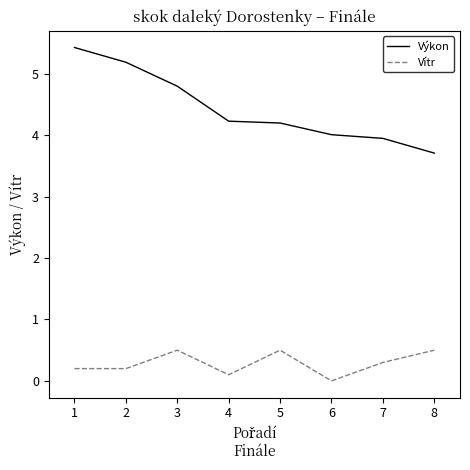

What is the difference between the highest and lowest values at 3?

4.3